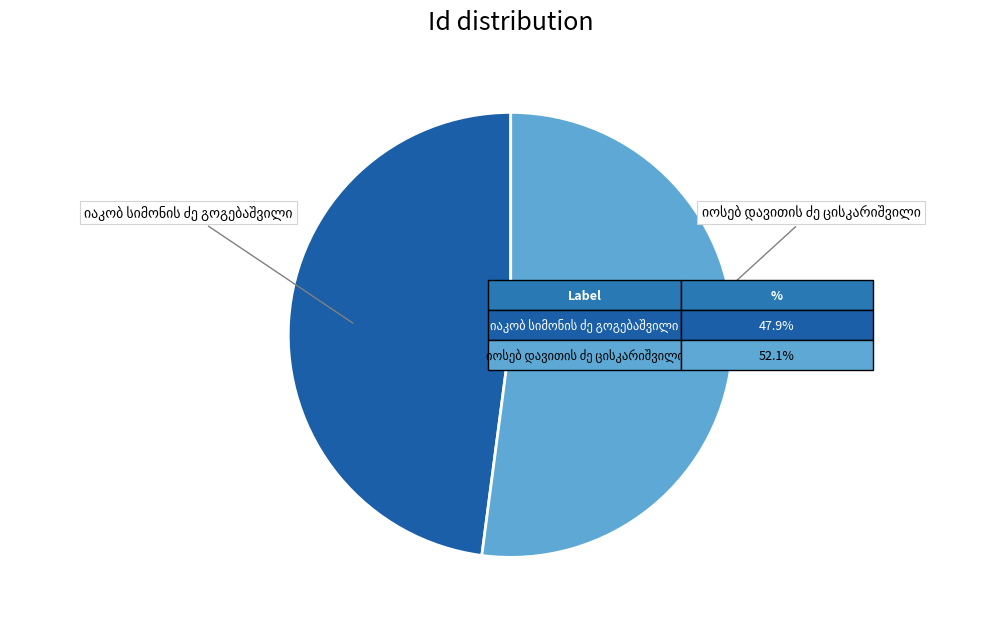

Is there any slice that represents more than half of the pie?

Yes